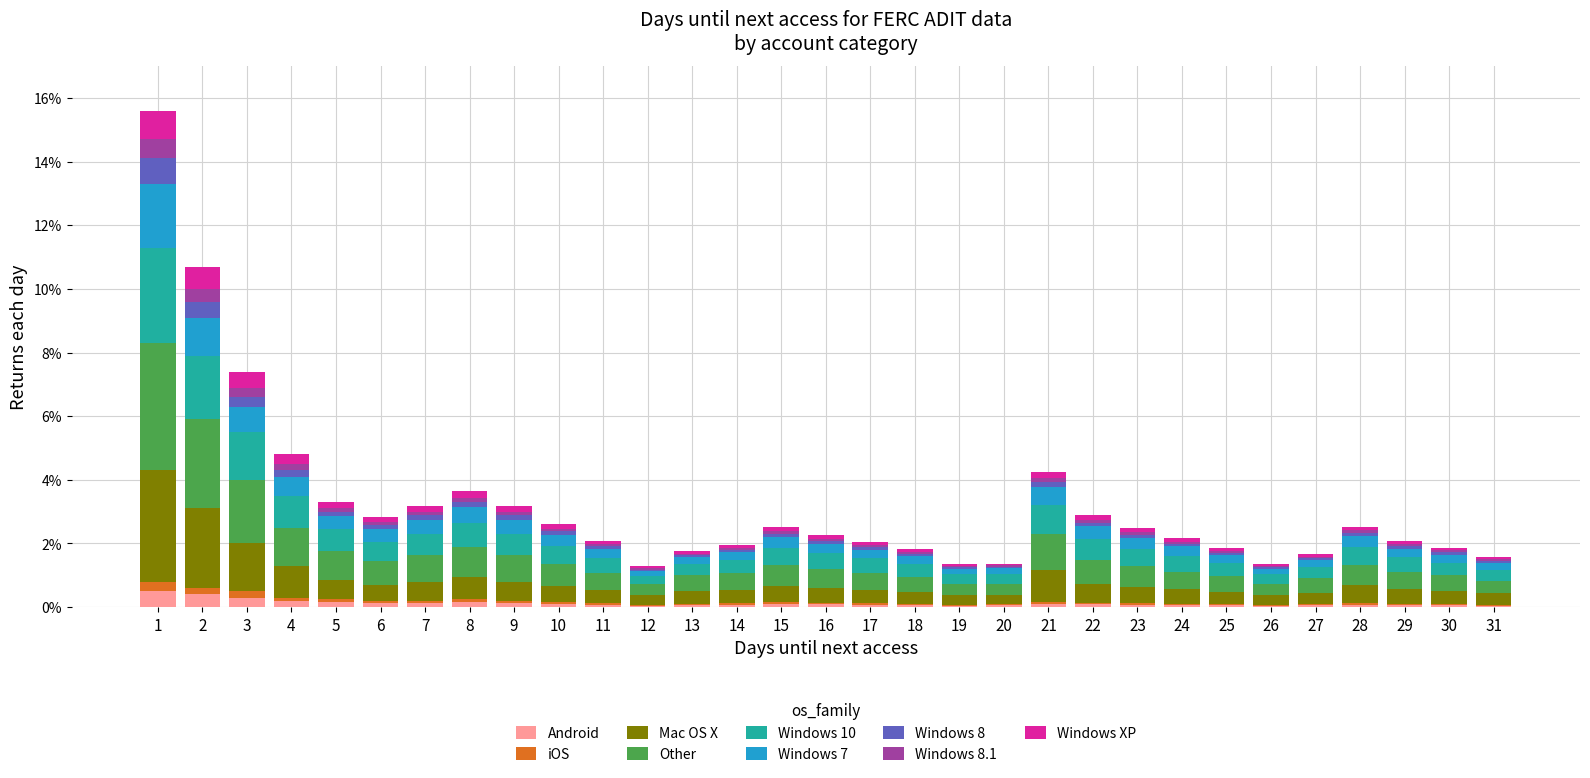

Does the chart contain stacked bars?

Yes